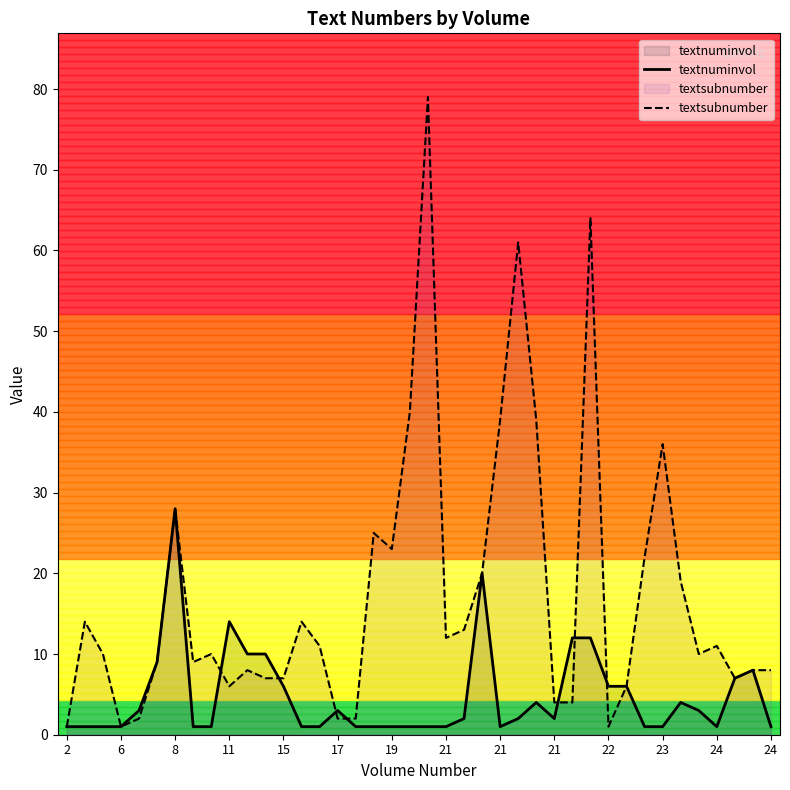

What is the greatest value displayed?

79